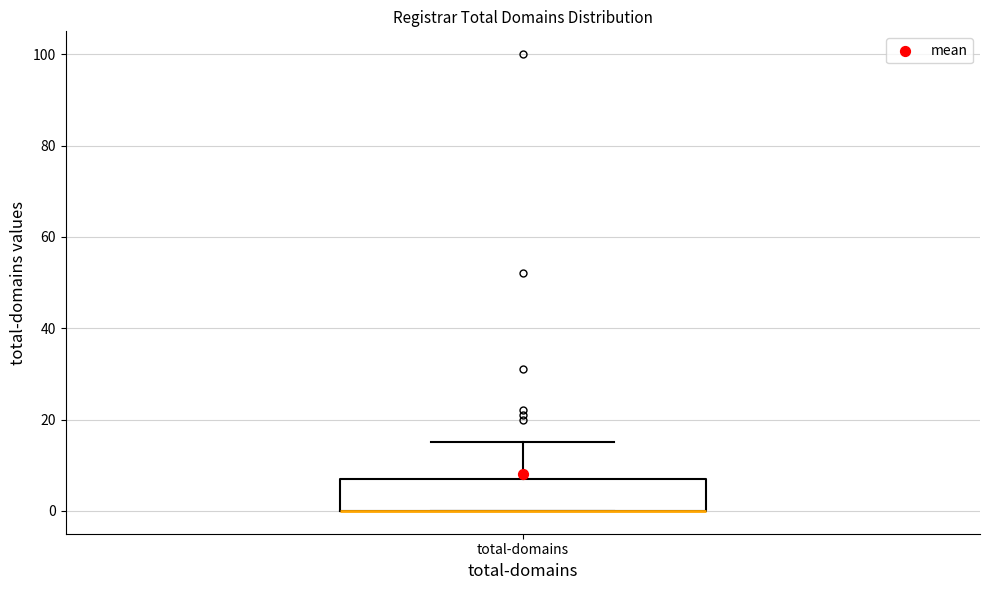

Read this box plot against the y-axis: the position of the median line, the range covered by the box, and the ends of both whiskers. The values are not printed on the chart, so give them approximately, as read against the axis.

median 0 (drawn on the box's lower edge), box 0 to 8, whiskers 0 to 16